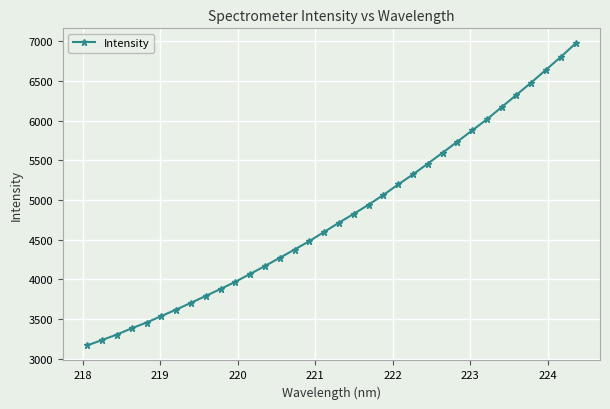

What is the difference between the second highest and second lowest values?

3567.5